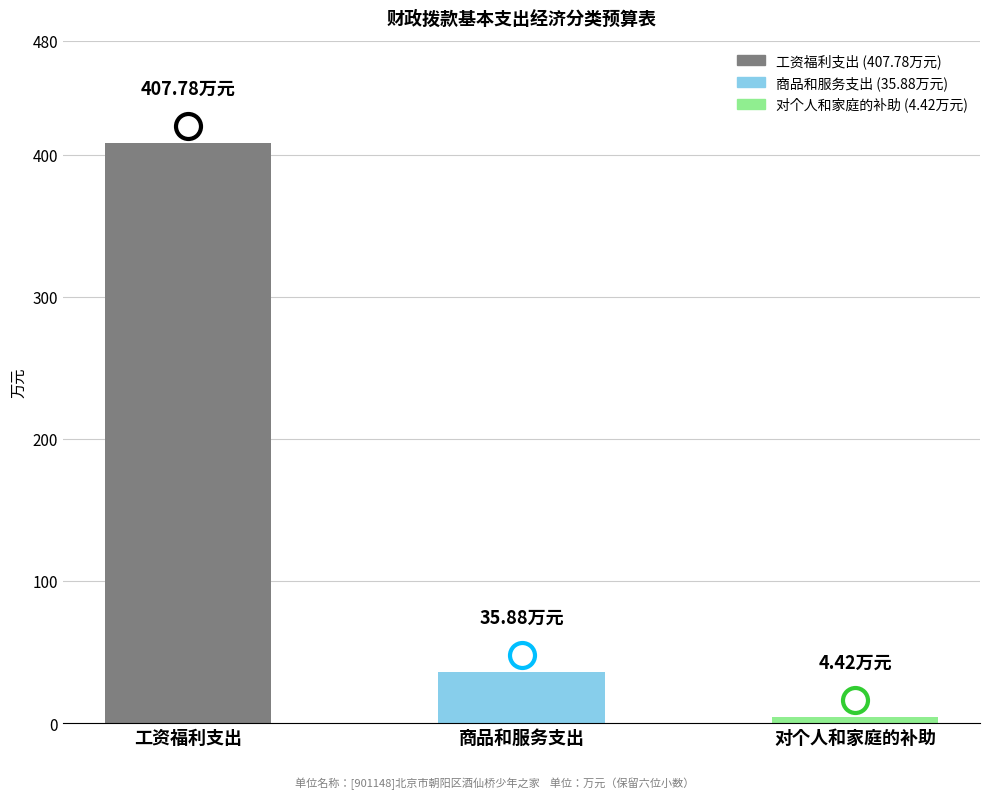

Which label corresponds to the smallest value in the chart?

对个人和家庭的补助